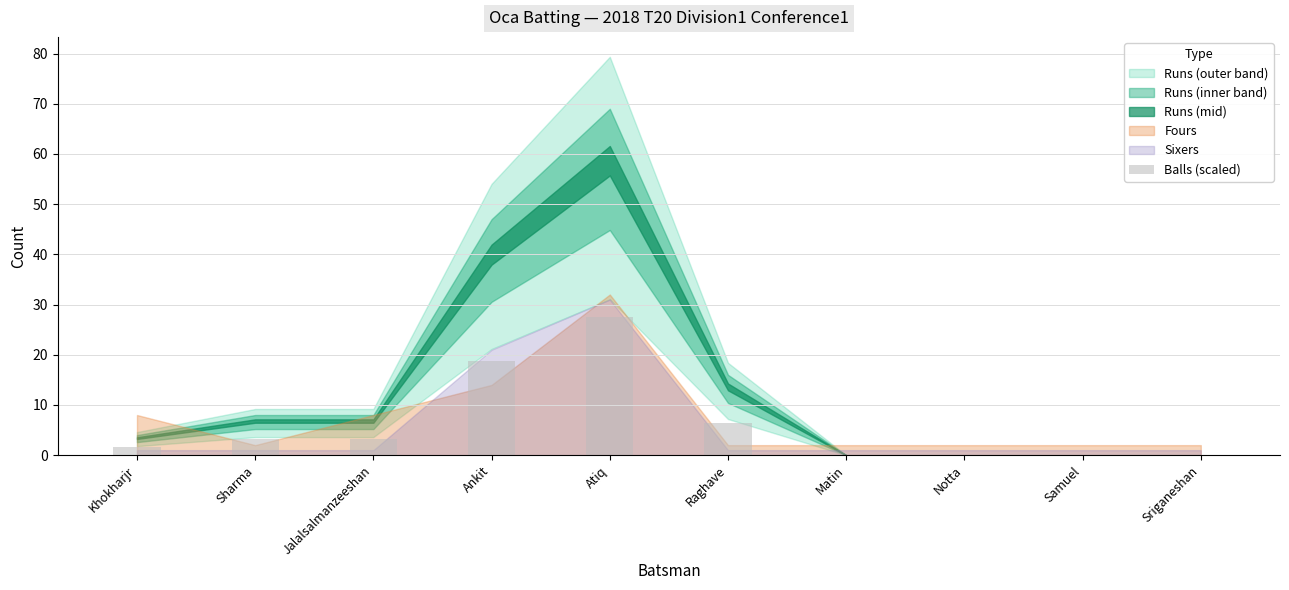

At which label does the data first exceed 3?

Sharma